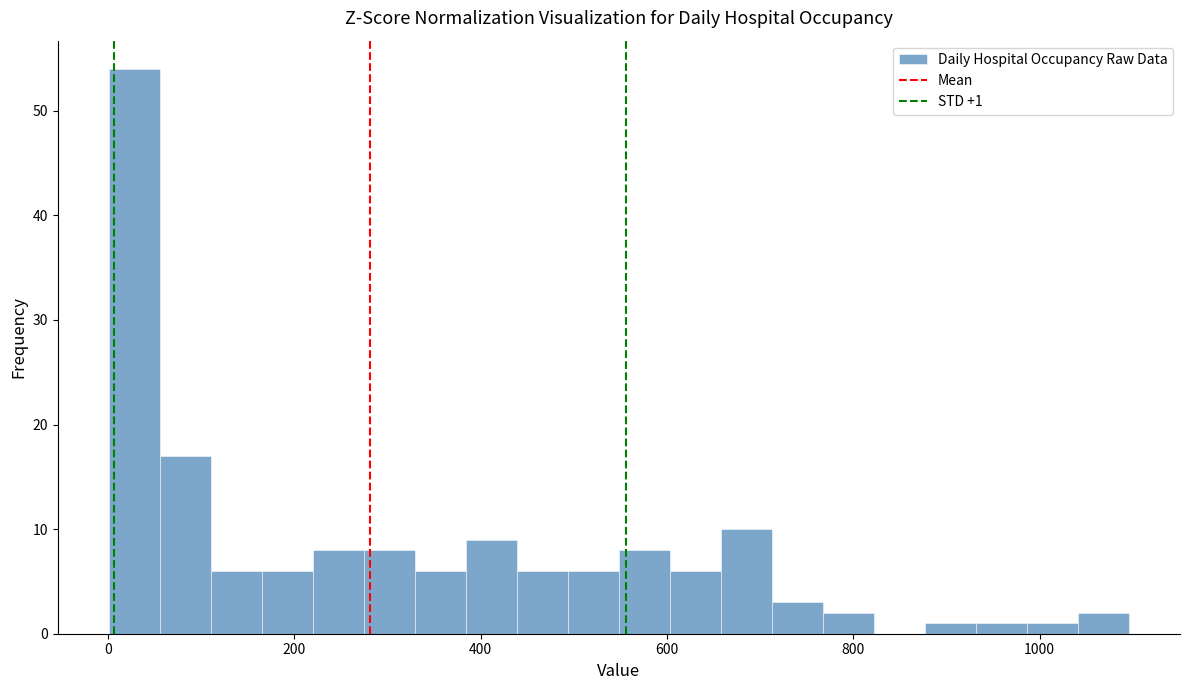

Around what value on the x-axis is the tallest bar? Give the approximate position of its centre, as read against the axis.

20